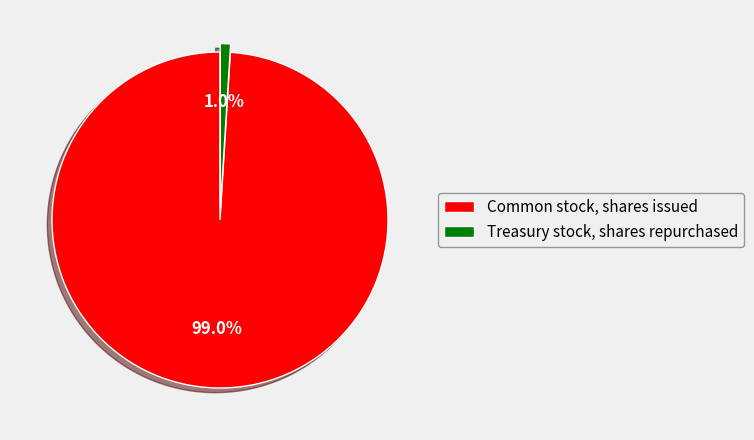

The Treasury stock, shares repurchased slice represents 1% of the pie. True or false?

True